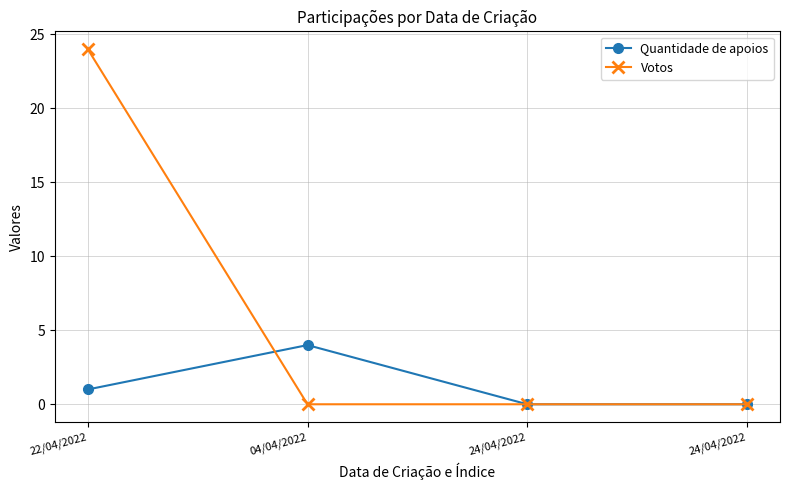

Between 24/04/2022 and 24/04/2022, which series saw the biggest shift?

Quantidade de apoios